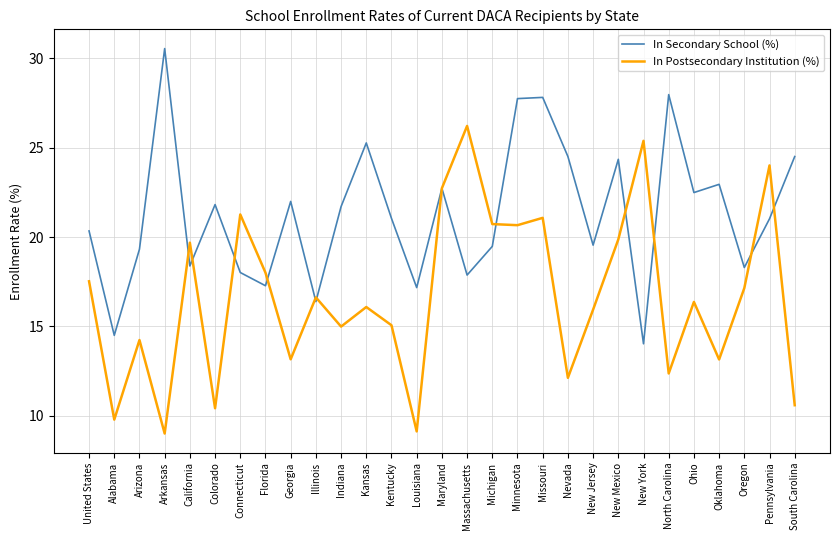

True or false: In Postsecondary Institution (%) has a value of 9.1 at Louisiana.

True